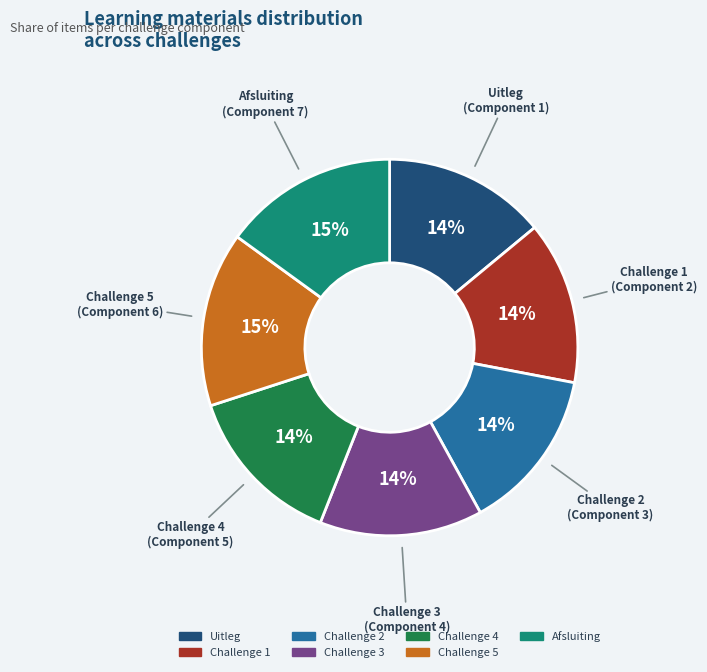

Does Challenge 1 represent more than half of the total?

No